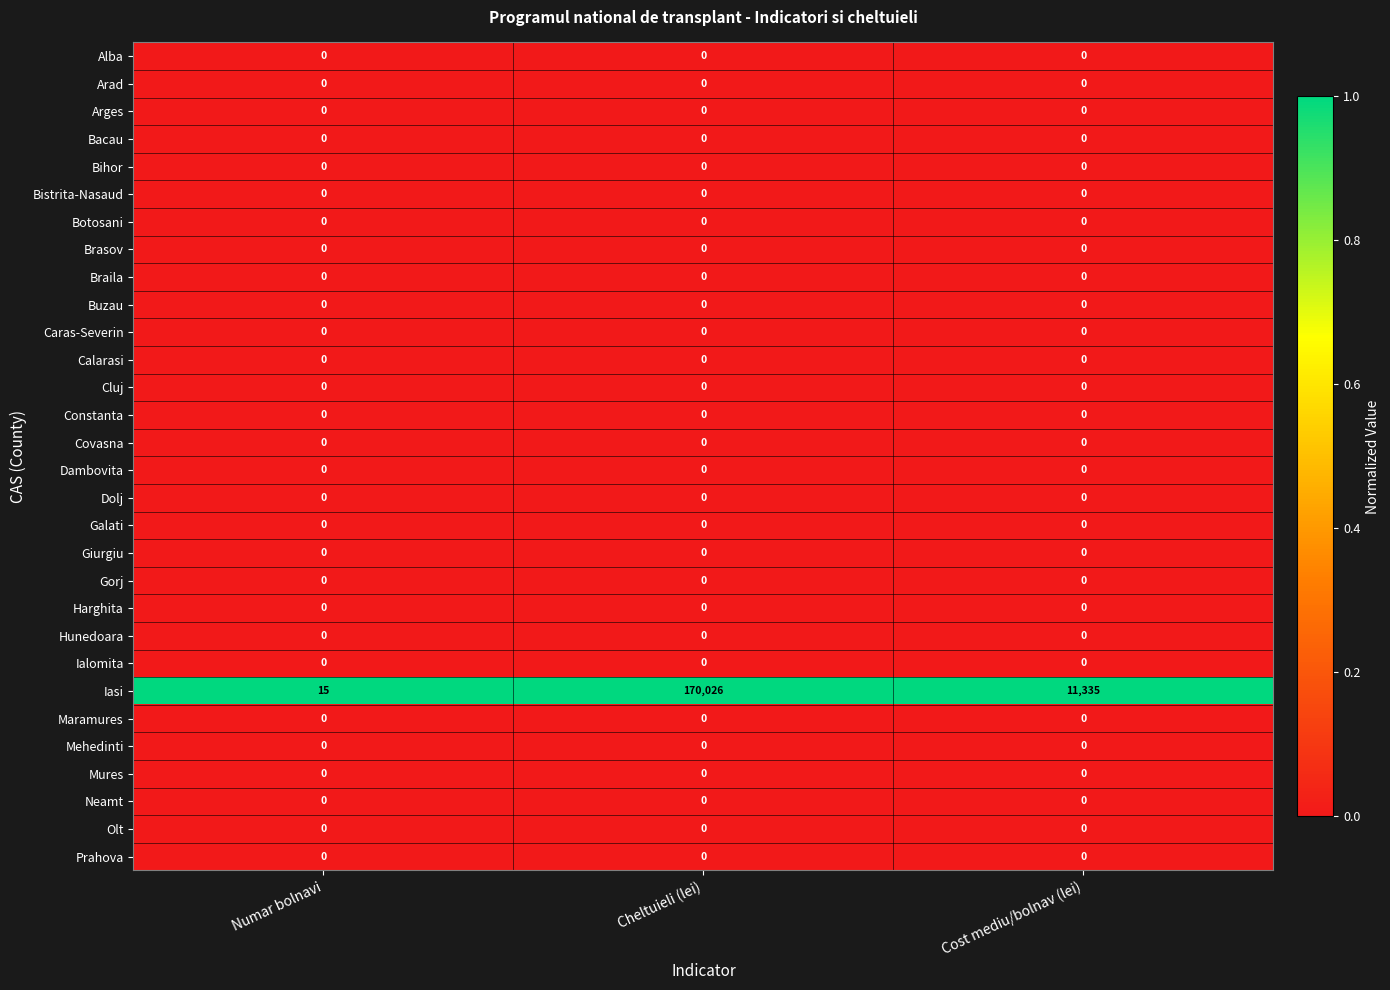

Which series has the largest total across all categories?

Iasi